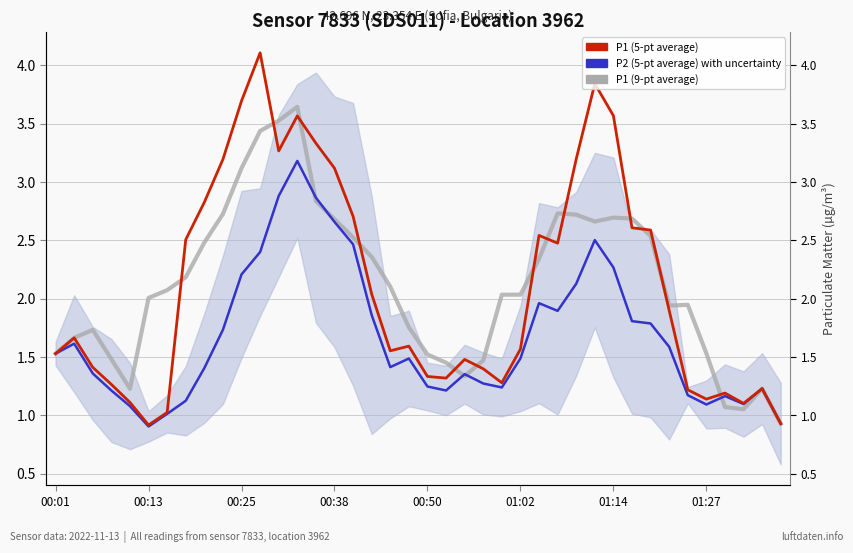

Which series has the largest range (max minus min)?

P1 (5-pt average)